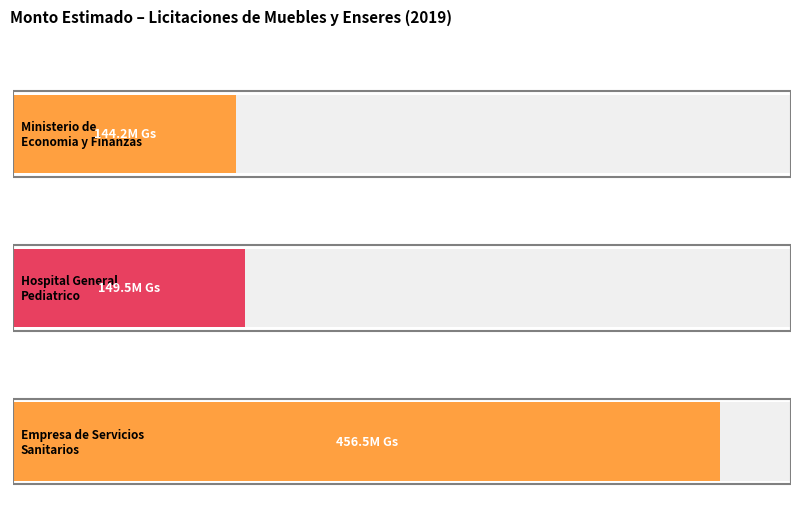

Count the number of data series in this chart.

1